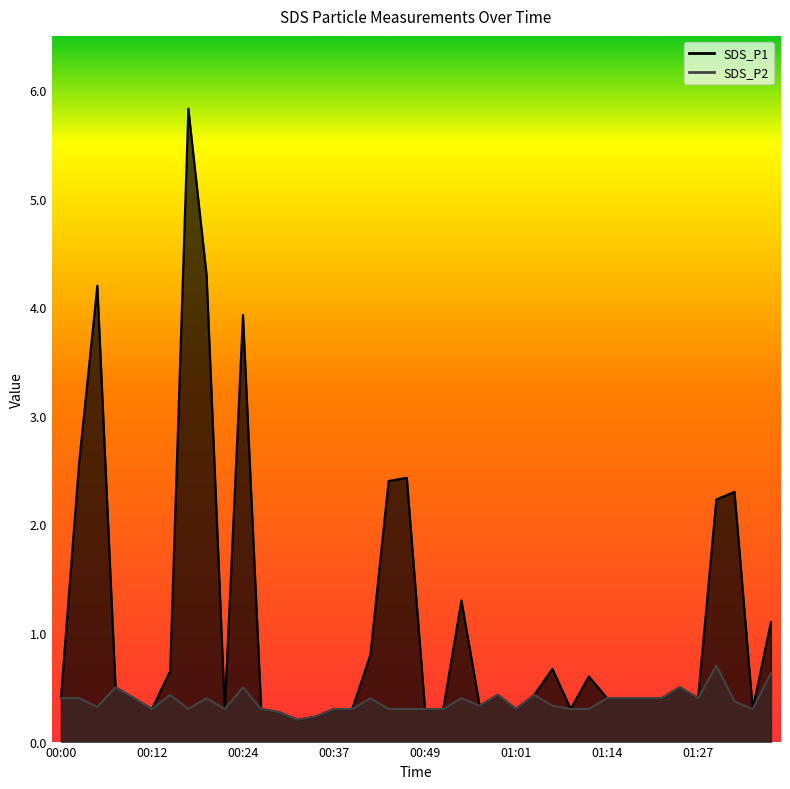

Which category has the highest value across all series?

00:17